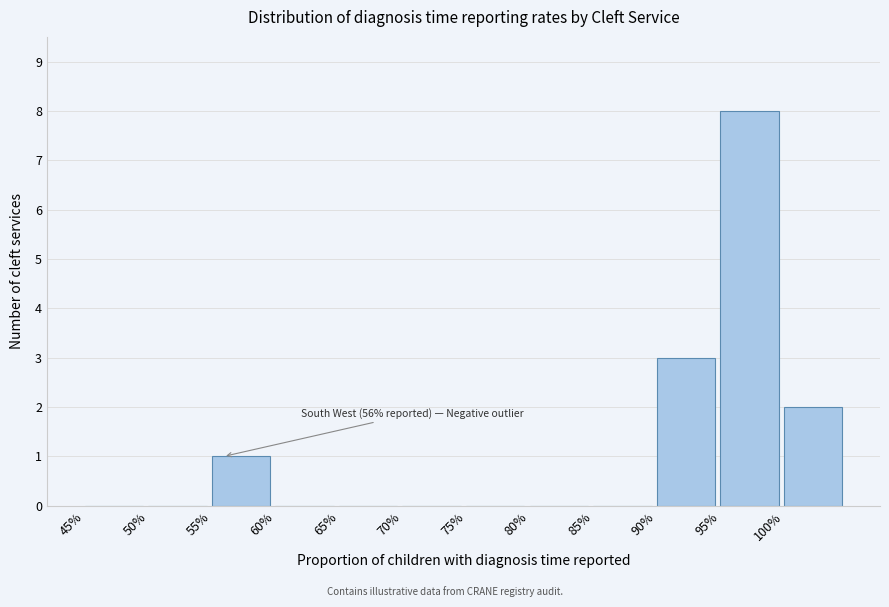

Reading left to right, transcribe all the data shown in this chart.

45%=0	50%=0	55%=1	60%=0	65%=0	70%=0	75%=0	80%=0	85%=0	90%=3	95%=8	100%=2